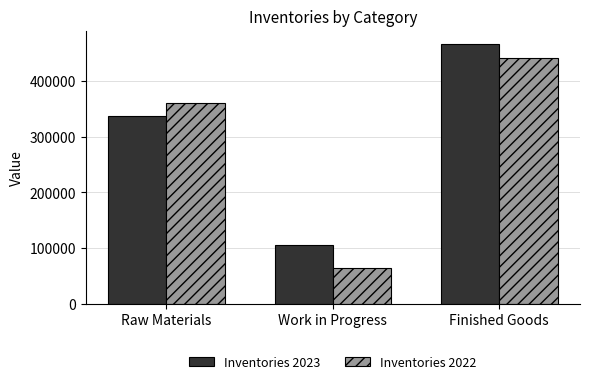

Reading left to right, extract all data points from this chart.

Inventories 2023: 337075	104921	466753
Inventories 2022: 360615	63959	440599